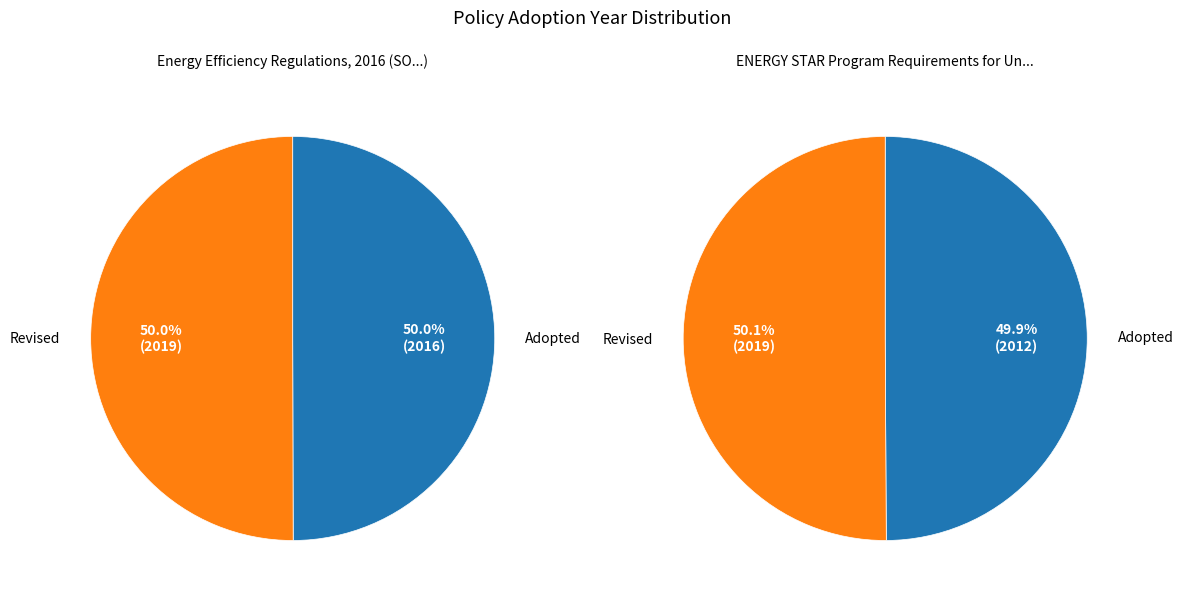

Count the number of slices in the pie.

2